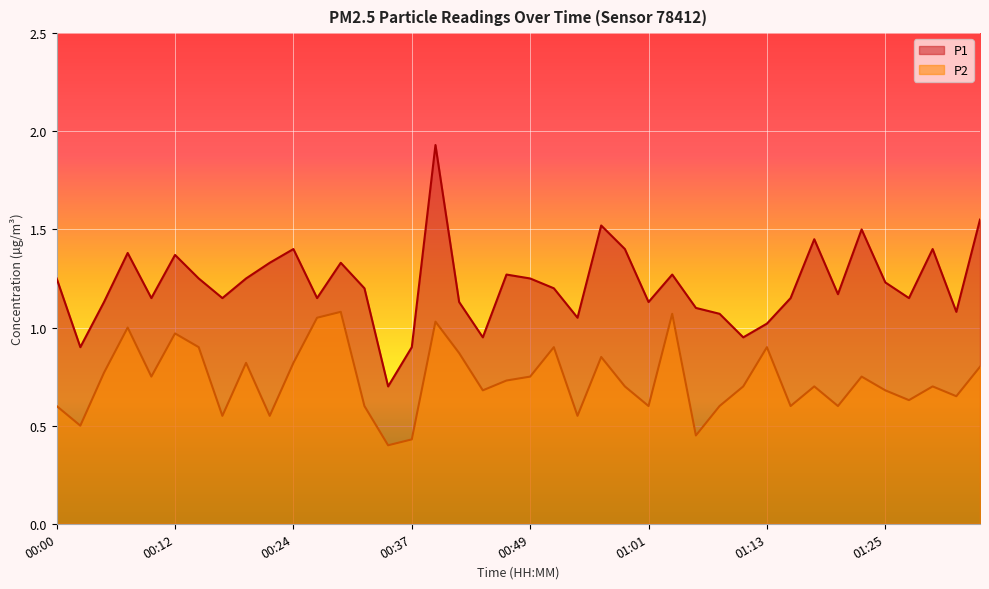

Reading left to right, extract all data points from this chart.

P1: 00:00=1.2	00:03=0.9	00:05=1.1	00:07=1.4	00:10=1.1	00:12=1.4	00:15=1.2	00:17=1.1	00:20=1.2	00:22=1.3	00:24=1.4	00:27=1.1	00:29=1.3	00:32=1.2	00:34=0.7	00:37=0.9	00:39=1.9	00:41=1.1	00:44=0.9	00:46=1.3	00:49=1.2	00:51=1.2	00:54=1.1	00:56=1.5	00:59=1.4	01:01=1.1	01:03=1.3	01:06=1.1	01:08=1.1	01:11=0.9	01:13=1.0	01:15=1.1	01:18=1.4	01:20=1.2	01:23=1.5	01:25=1.2	01:28=1.1	01:30=1.4	01:33=1.1	01:37=1.6
P2: 00:00=0.6	00:03=0.5	00:05=0.8	00:07=1.0	00:10=0.8	00:12=1.0	00:15=0.9	00:17=0.6	00:20=0.8	00:22=0.6	00:24=0.8	00:27=1.1	00:29=1.1	00:32=0.6	00:34=0.4	00:37=0.4	00:39=1.0	00:41=0.9	00:44=0.7	00:46=0.7	00:49=0.8	00:51=0.9	00:54=0.6	00:56=0.8	00:59=0.7	01:01=0.6	01:03=1.1	01:06=0.5	01:08=0.6	01:11=0.7	01:13=0.9	01:15=0.6	01:18=0.7	01:20=0.6	01:23=0.8	01:25=0.7	01:28=0.6	01:30=0.7	01:33=0.7	01:37=0.8